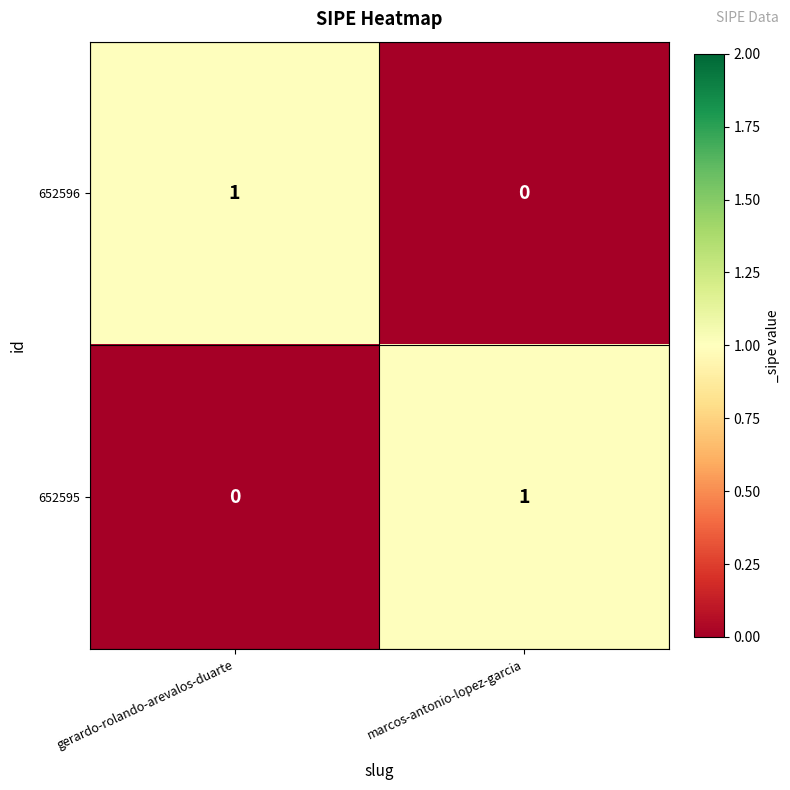

Where is 652596 nearest to the value 0?

marcos-antonio-lopez-garcia